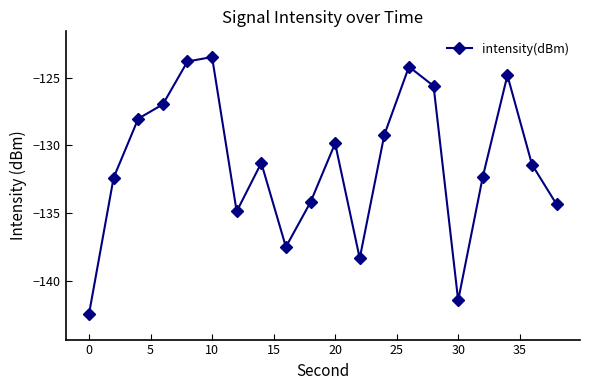

What is the maximum value shown in the chart?

-123.5